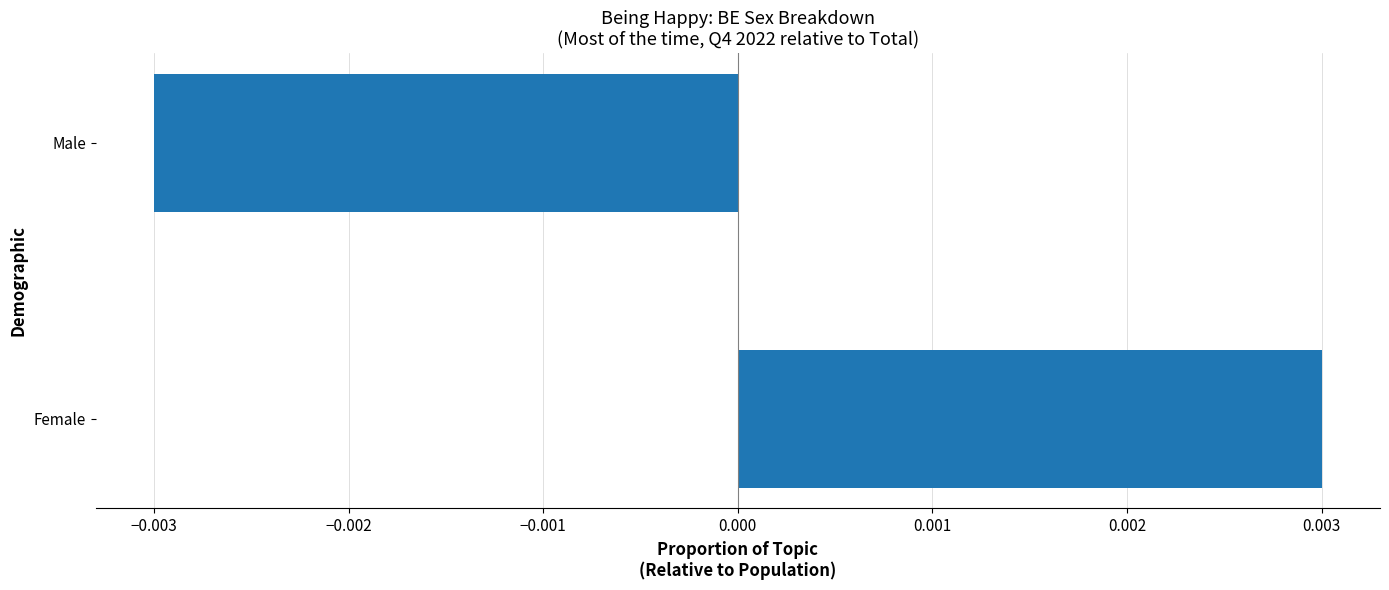

How many categories are shown in the chart?

2